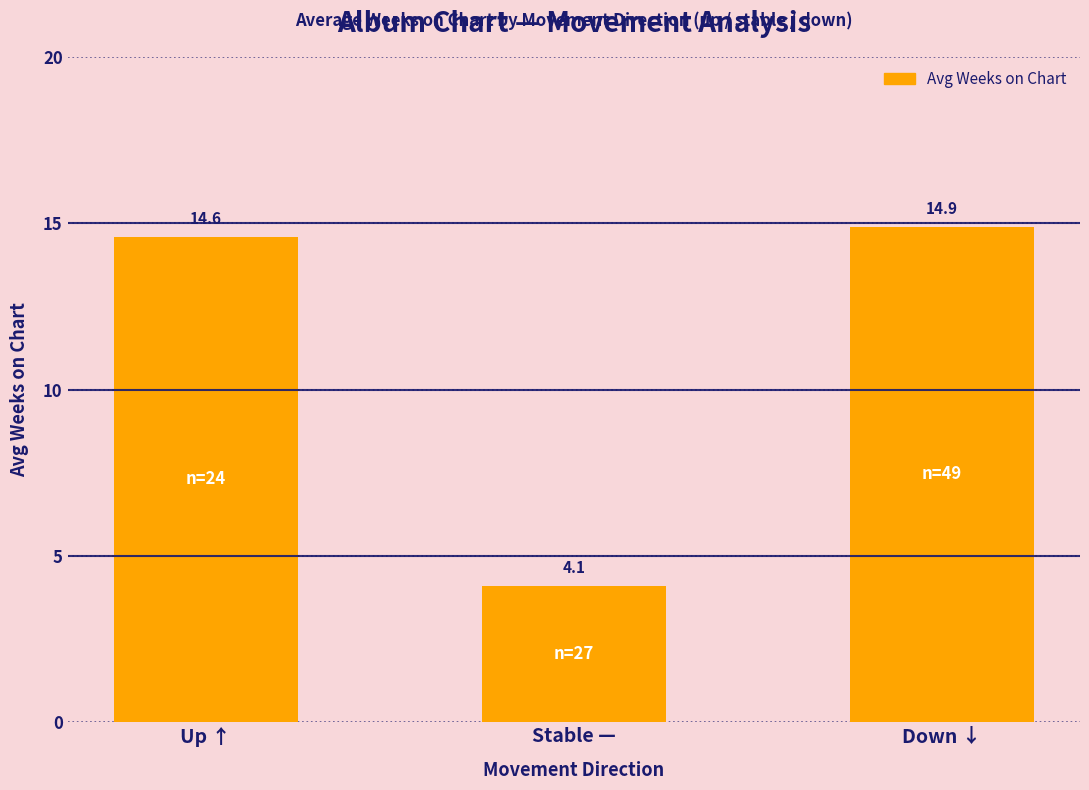

Where is the data nearest to the value 9?

Stable —